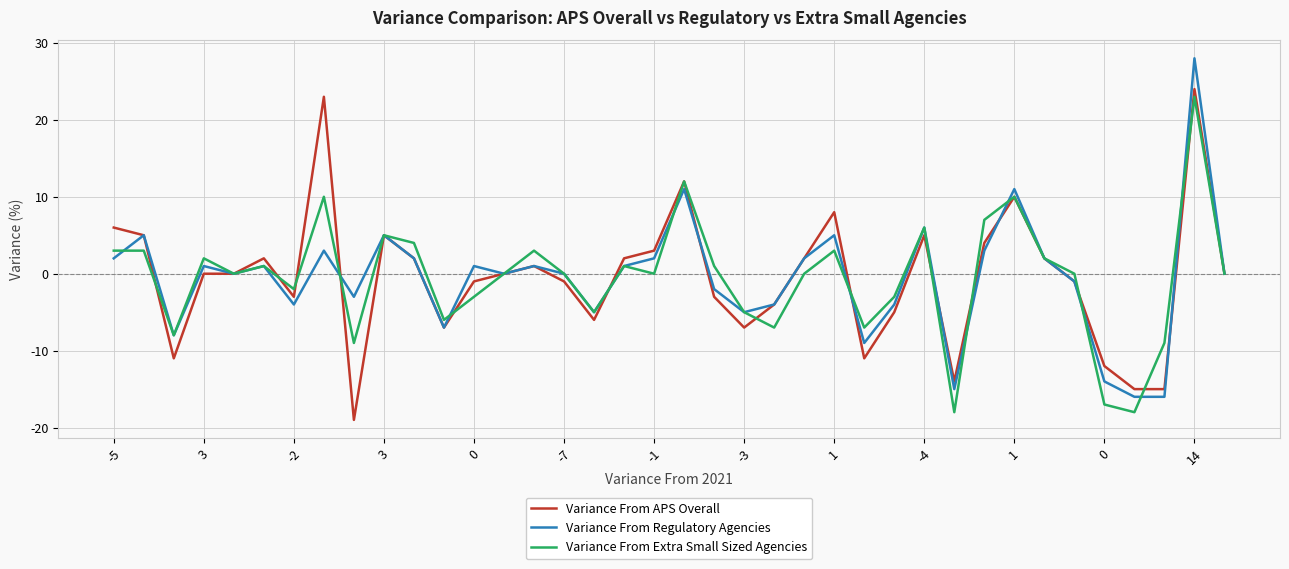

What is the difference between the second highest and minimum values in the Variance From Regulatory Agencies series?

27